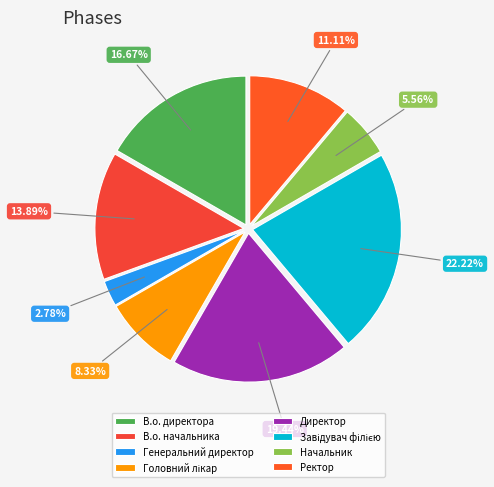

What is the smallest slice in the pie chart?

Генеральний директор